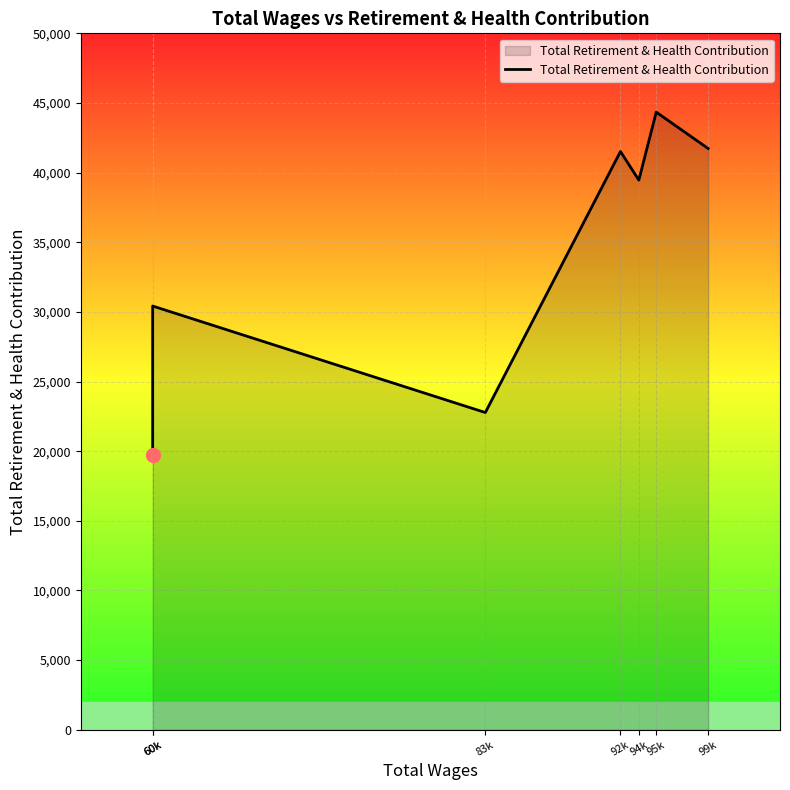

What value does the data have at 95k?

44343